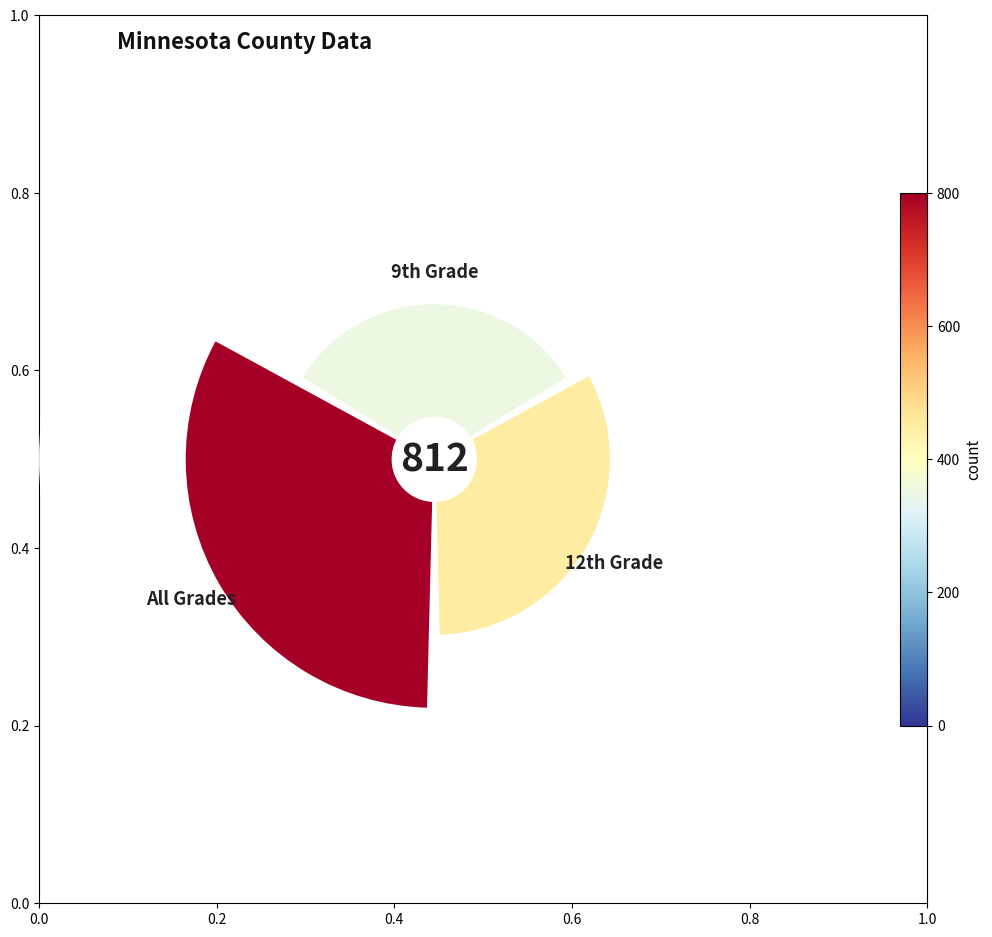

To the nearest percent, what portion does 0.4 represent?

45%